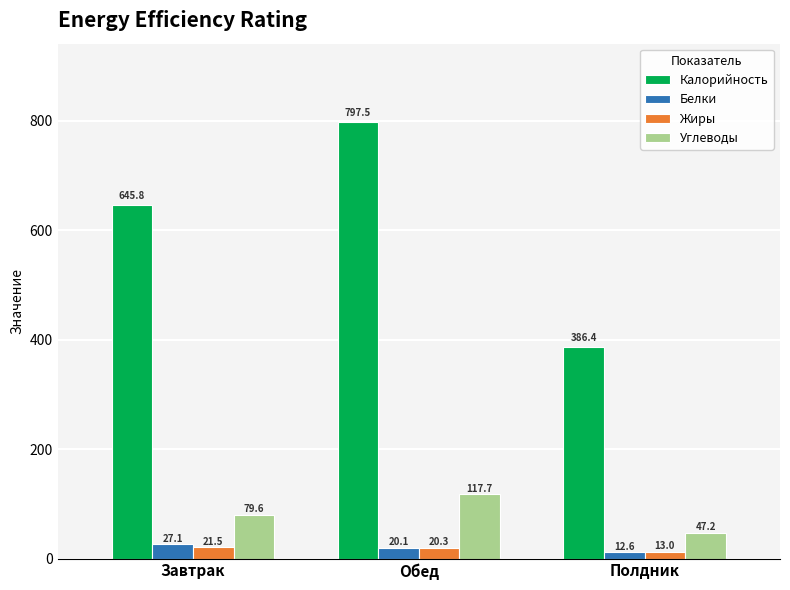

What is the sum of all Жиры values?

54.8